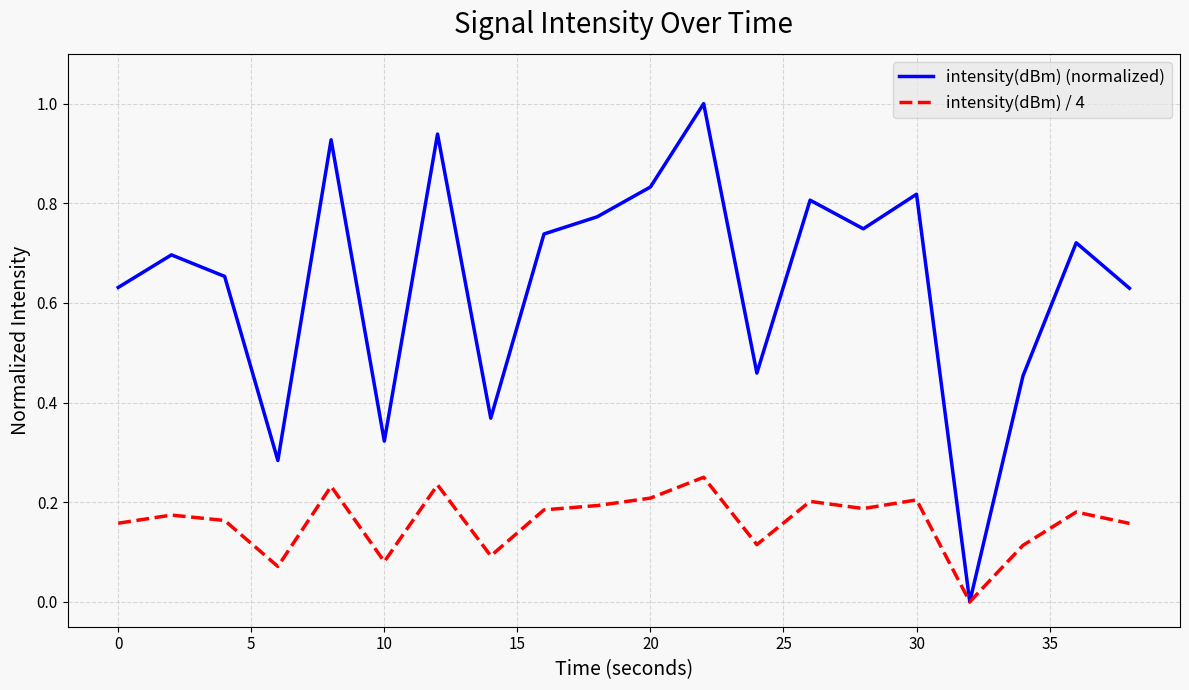

How many lines are shown in the chart?

2